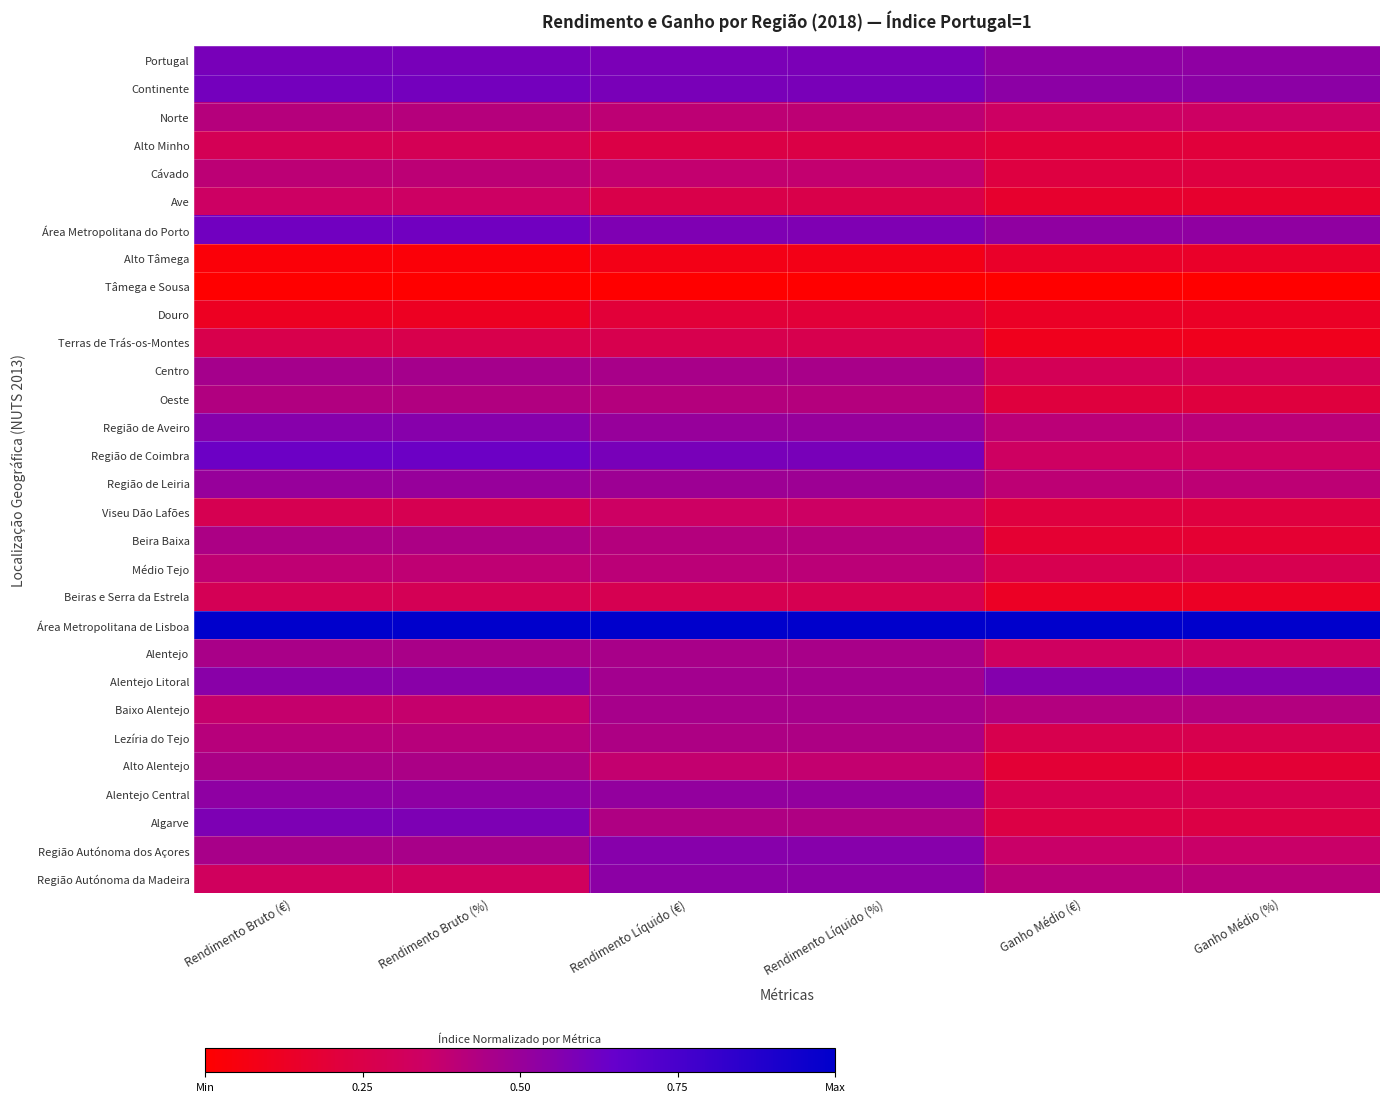

Reading left to right, what are all the values shown in this chart?

Portugal: Rendimento Bruto (€)=0.6	Rendimento Bruto (%)=0.6	Rendimento Líquido (€)=0.6	Rendimento Líquido (%)=0.6	Ganho Médio (€)=0.5	Ganho Médio (%)=0.5
Continente: Rendimento Bruto (€)=0.6	Rendimento Bruto (%)=0.6	Rendimento Líquido (€)=0.6	Rendimento Líquido (%)=0.6	Ganho Médio (€)=0.5	Ganho Médio (%)=0.5
Norte: Rendimento Bruto (€)=0.4	Rendimento Bruto (%)=0.4	Rendimento Líquido (€)=0.4	Rendimento Líquido (%)=0.4	Ganho Médio (€)=0.3	Ganho Médio (%)=0.3
Alto Minho: Rendimento Bruto (€)=0.3	Rendimento Bruto (%)=0.3	Rendimento Líquido (€)=0.2	Rendimento Líquido (%)=0.2	Ganho Médio (€)=0.2	Ganho Médio (%)=0.2
Cávado: Rendimento Bruto (€)=0.4	Rendimento Bruto (%)=0.4	Rendimento Líquido (€)=0.4	Rendimento Líquido (%)=0.4	Ganho Médio (€)=0.2	Ganho Médio (%)=0.2
Ave: Rendimento Bruto (€)=0.3	Rendimento Bruto (%)=0.3	Rendimento Líquido (€)=0.3	Rendimento Líquido (%)=0.3	Ganho Médio (€)=0.2	Ganho Médio (%)=0.2
Área Metropolitana do Porto: Rendimento Bruto (€)=0.6	Rendimento Bruto (%)=0.6	Rendimento Líquido (€)=0.6	Rendimento Líquido (%)=0.6	Ganho Médio (€)=0.5	Ganho Médio (%)=0.5
Alto Tâmega: Rendimento Bruto (€)=0.0	Rendimento Bruto (%)=0.0	Rendimento Líquido (€)=0.1	Rendimento Líquido (%)=0.1	Ganho Médio (€)=0.1	Ganho Médio (%)=0.1
Tâmega e Sousa: Rendimento Bruto (€)=0.0	Rendimento Bruto (%)=0.0	Rendimento Líquido (€)=0.0	Rendimento Líquido (%)=0.0	Ganho Médio (€)=0.0	Ganho Médio (%)=0.0
Douro: Rendimento Bruto (€)=0.1	Rendimento Bruto (%)=0.1	Rendimento Líquido (€)=0.2	Rendimento Líquido (%)=0.2	Ganho Médio (€)=0.1	Ganho Médio (%)=0.1
Terras de Trás-os-Montes: Rendimento Bruto (€)=0.3	Rendimento Bruto (%)=0.3	Rendimento Líquido (€)=0.3	Rendimento Líquido (%)=0.3	Ganho Médio (€)=0.1	Ganho Médio (%)=0.1
Centro: Rendimento Bruto (€)=0.5	Rendimento Bruto (%)=0.5	Rendimento Líquido (€)=0.5	Rendimento Líquido (%)=0.5	Ganho Médio (€)=0.3	Ganho Médio (%)=0.3
Oeste: Rendimento Bruto (€)=0.4	Rendimento Bruto (%)=0.4	Rendimento Líquido (€)=0.4	Rendimento Líquido (%)=0.4	Ganho Médio (€)=0.2	Ganho Médio (%)=0.2
Região de Aveiro: Rendimento Bruto (€)=0.6	Rendimento Bruto (%)=0.6	Rendimento Líquido (€)=0.5	Rendimento Líquido (%)=0.5	Ganho Médio (€)=0.4	Ganho Médio (%)=0.4
Região de Coimbra: Rendimento Bruto (€)=0.6	Rendimento Bruto (%)=0.6	Rendimento Líquido (€)=0.6	Rendimento Líquido (%)=0.6	Ganho Médio (€)=0.3	Ganho Médio (%)=0.3
Região de Leiria: Rendimento Bruto (€)=0.5	Rendimento Bruto (%)=0.5	Rendimento Líquido (€)=0.5	Rendimento Líquido (%)=0.5	Ganho Médio (€)=0.4	Ganho Médio (%)=0.4
Viseu Dão Lafões: Rendimento Bruto (€)=0.3	Rendimento Bruto (%)=0.3	Rendimento Líquido (€)=0.3	Rendimento Líquido (%)=0.3	Ganho Médio (€)=0.2	Ganho Médio (%)=0.2
Beira Baixa: Rendimento Bruto (€)=0.4	Rendimento Bruto (%)=0.4	Rendimento Líquido (€)=0.4	Rendimento Líquido (%)=0.4	Ganho Médio (€)=0.2	Ganho Médio (%)=0.2
Médio Tejo: Rendimento Bruto (€)=0.4	Rendimento Bruto (%)=0.4	Rendimento Líquido (€)=0.4	Rendimento Líquido (%)=0.4	Ganho Médio (€)=0.3	Ganho Médio (%)=0.3
Beiras e Serra da Estrela: Rendimento Bruto (€)=0.3	Rendimento Bruto (%)=0.3	Rendimento Líquido (€)=0.3	Rendimento Líquido (%)=0.3	Ganho Médio (€)=0.1	Ganho Médio (%)=0.1
Área Metropolitana de Lisboa: Rendimento Bruto (€)=1.0	Rendimento Bruto (%)=1.0	Rendimento Líquido (€)=1.0	Rendimento Líquido (%)=1.0	Ganho Médio (€)=1.0	Ganho Médio (%)=1.0
Alentejo: Rendimento Bruto (€)=0.5	Rendimento Bruto (%)=0.5	Rendimento Líquido (€)=0.5	Rendimento Líquido (%)=0.5	Ganho Médio (€)=0.3	Ganho Médio (%)=0.3
Alentejo Litoral: Rendimento Bruto (€)=0.5	Rendimento Bruto (%)=0.5	Rendimento Líquido (€)=0.5	Rendimento Líquido (%)=0.5	Ganho Médio (€)=0.6	Ganho Médio (%)=0.6
Baixo Alentejo: Rendimento Bruto (€)=0.4	Rendimento Bruto (%)=0.4	Rendimento Líquido (€)=0.5	Rendimento Líquido (%)=0.5	Ganho Médio (€)=0.4	Ganho Médio (%)=0.4
Lezíria do Tejo: Rendimento Bruto (€)=0.4	Rendimento Bruto (%)=0.4	Rendimento Líquido (€)=0.4	Rendimento Líquido (%)=0.4	Ganho Médio (€)=0.3	Ganho Médio (%)=0.3
Alto Alentejo: Rendimento Bruto (€)=0.4	Rendimento Bruto (%)=0.4	Rendimento Líquido (€)=0.4	Rendimento Líquido (%)=0.4	Ganho Médio (€)=0.2	Ganho Médio (%)=0.2
Alentejo Central: Rendimento Bruto (€)=0.5	Rendimento Bruto (%)=0.5	Rendimento Líquido (€)=0.5	Rendimento Líquido (%)=0.5	Ganho Médio (€)=0.3	Ganho Médio (%)=0.3
Algarve: Rendimento Bruto (€)=0.6	Rendimento Bruto (%)=0.6	Rendimento Líquido (€)=0.4	Rendimento Líquido (%)=0.4	Ganho Médio (€)=0.2	Ganho Médio (%)=0.2
Região Autónoma dos Açores: Rendimento Bruto (€)=0.5	Rendimento Bruto (%)=0.5	Rendimento Líquido (€)=0.6	Rendimento Líquido (%)=0.6	Ganho Médio (€)=0.4	Ganho Médio (%)=0.4
Região Autónoma da Madeira: Rendimento Bruto (€)=0.3	Rendimento Bruto (%)=0.3	Rendimento Líquido (€)=0.5	Rendimento Líquido (%)=0.5	Ganho Médio (€)=0.4	Ganho Médio (%)=0.4